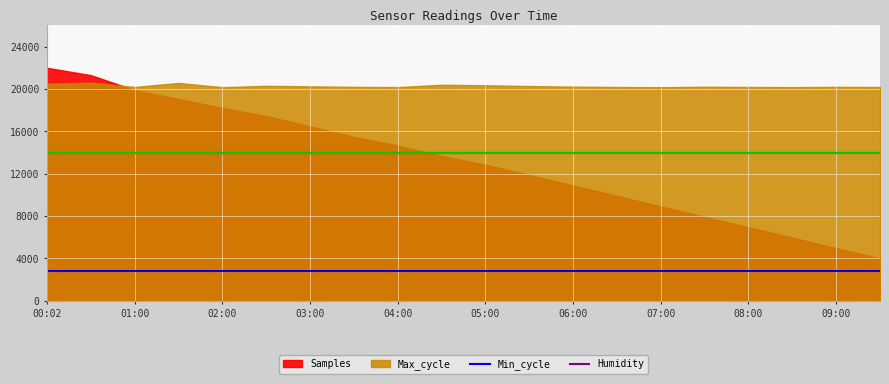

True or false: Min_cycle and Humidity cross at least once.

False